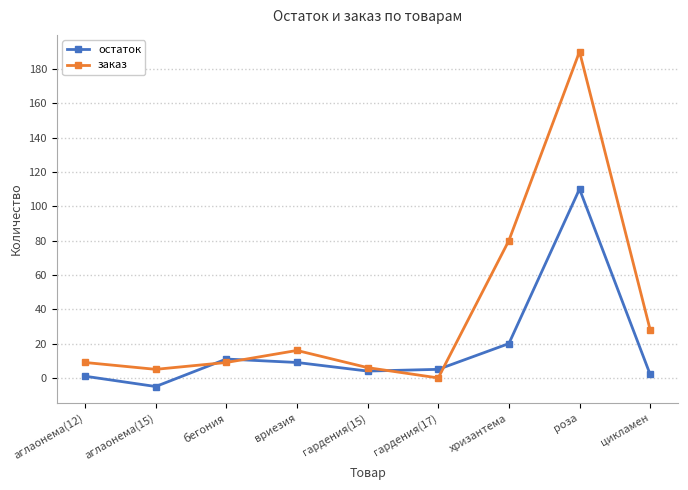

Where is остаток nearest to the value 52?

хризантема